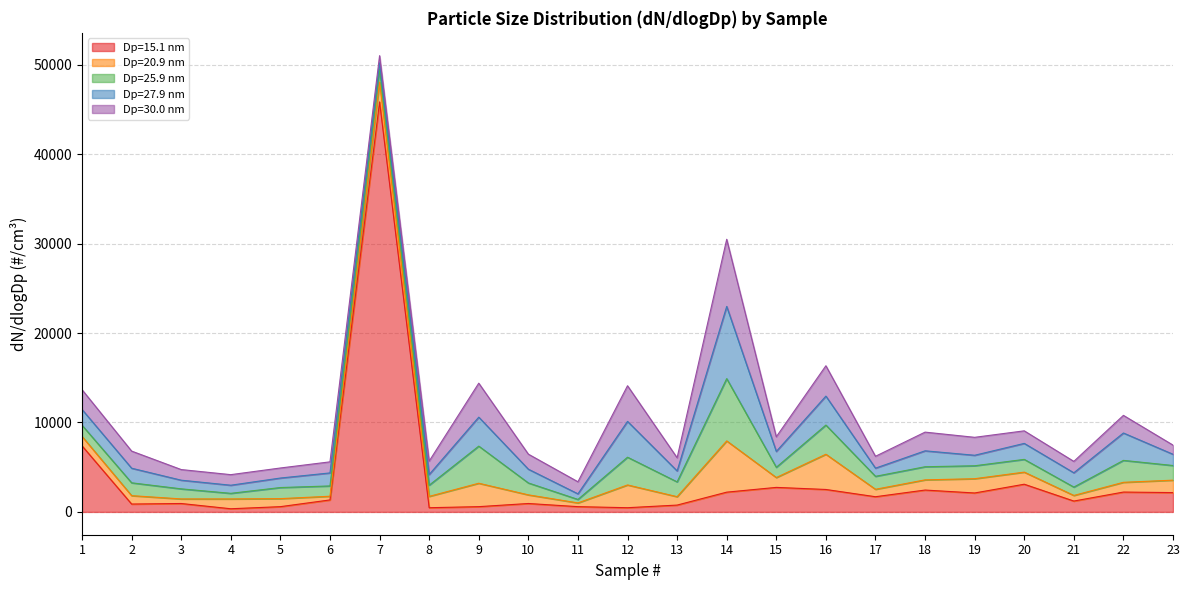

Rank the categories by 15.1 value from lowest to highest.

4, 8, 12, 5, 9, 11, 13, 2, 3, 10, 21, 6, 17, 19, 23, 14, 22, 18, 16, 15, 20, 1, 7